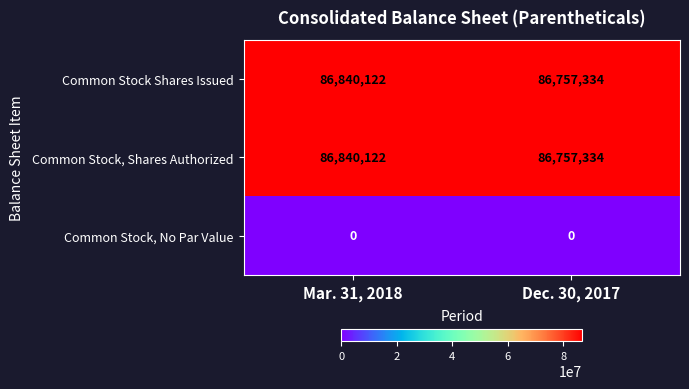

At which category is the sum across all series the highest?

Mar. 31, 2018